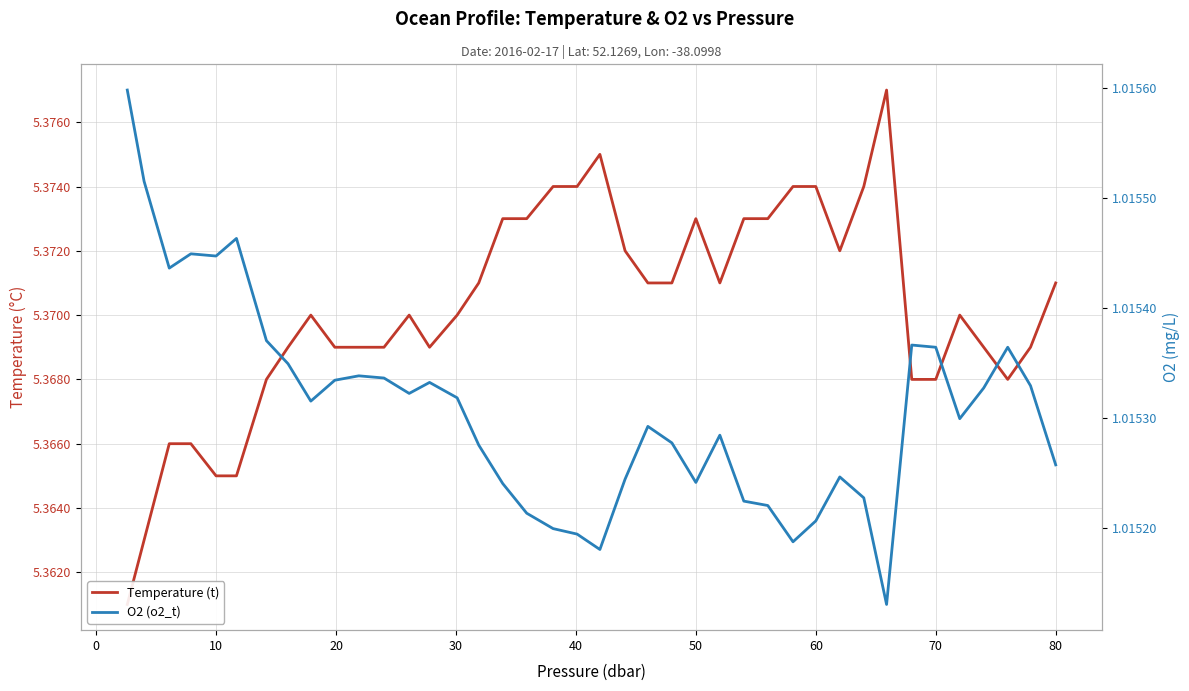

What are all the series names shown in the legend?

Temperature (t), O2 (o2_t)